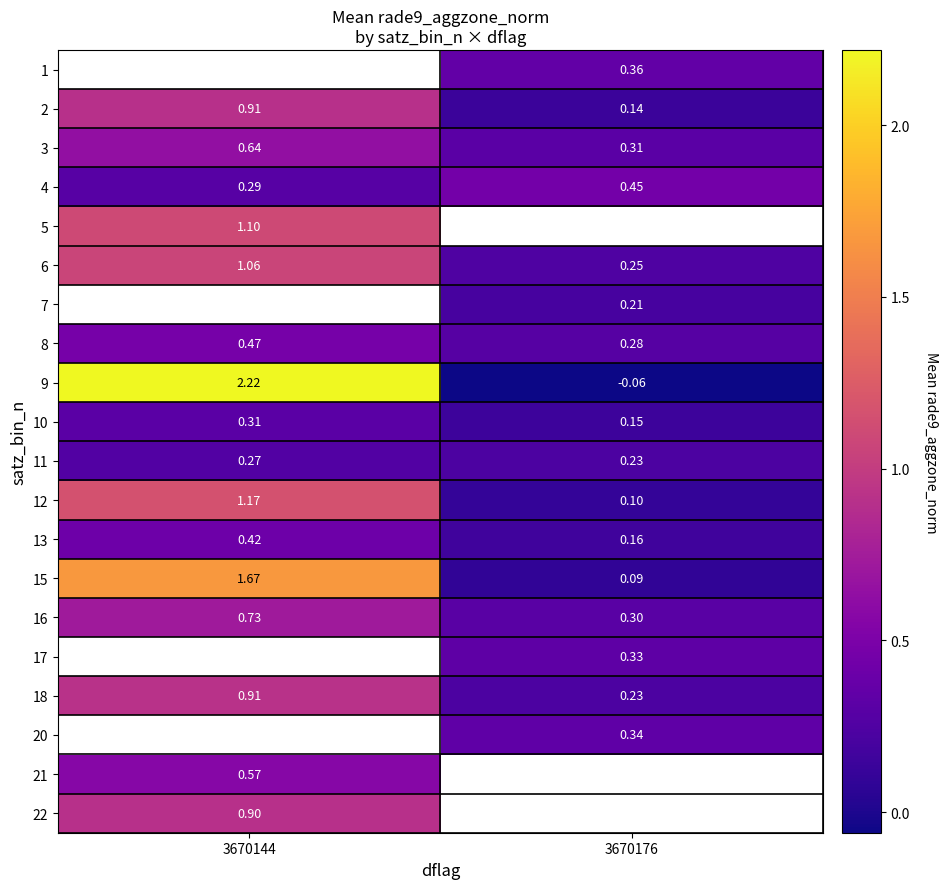

What is the minimum value shown in the chart?

-0.1